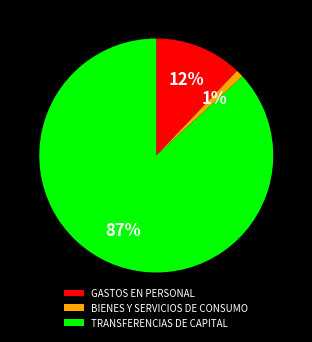

Which slice is the smallest?

BIENES Y SERVICIOS DE CONSUMO